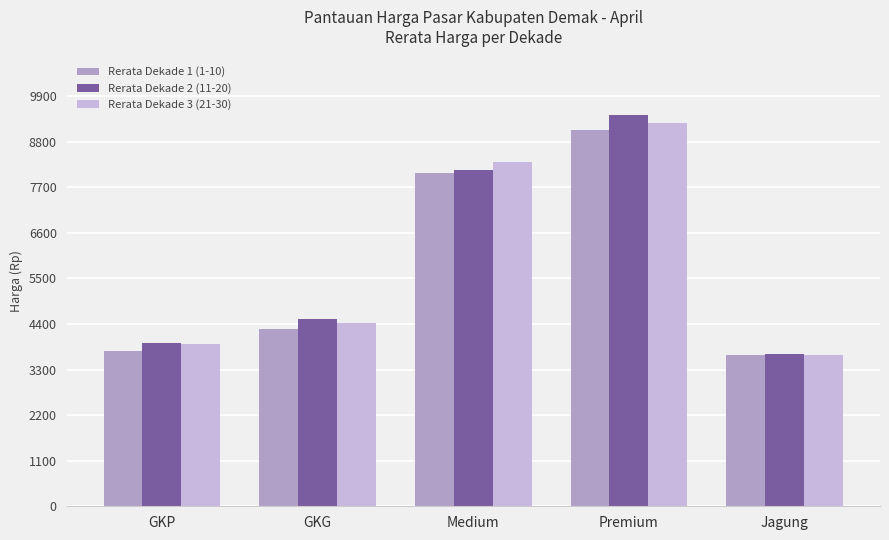

How many groups of bars are there?

5